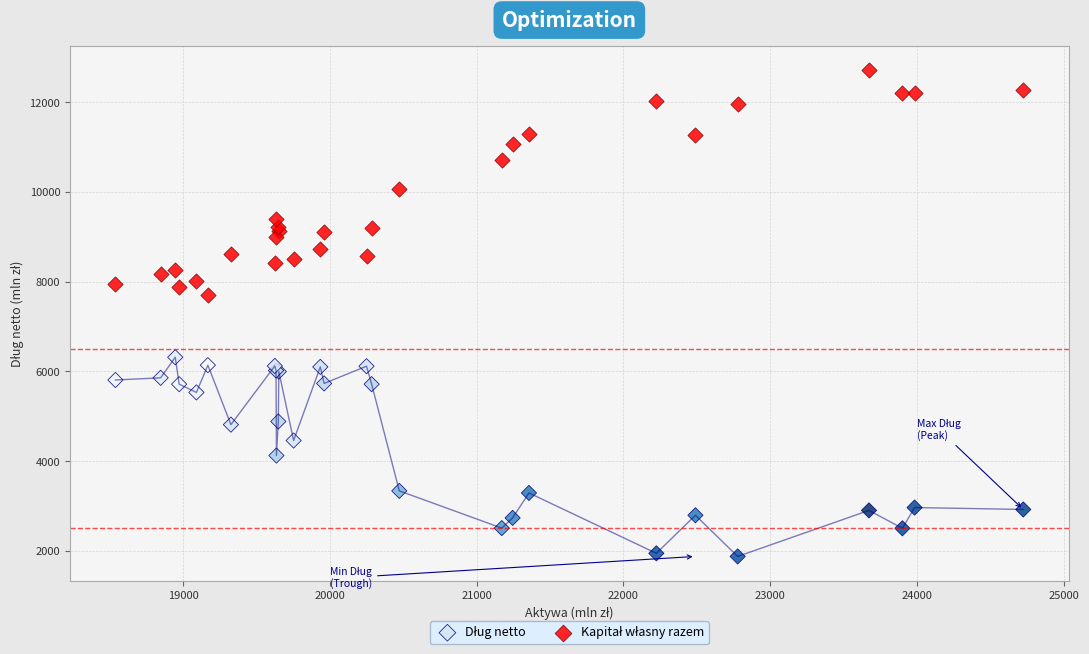

What is the X range (max minus min) for the scatter plot?

6183.3